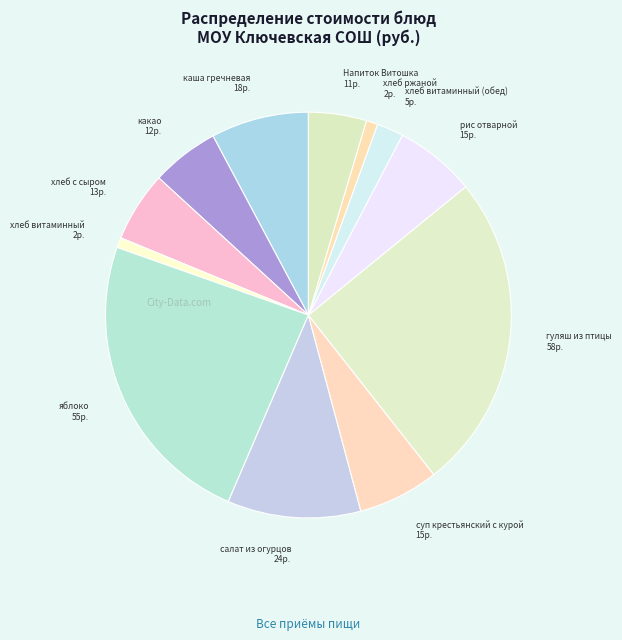

Count the number of slices in the pie.

12